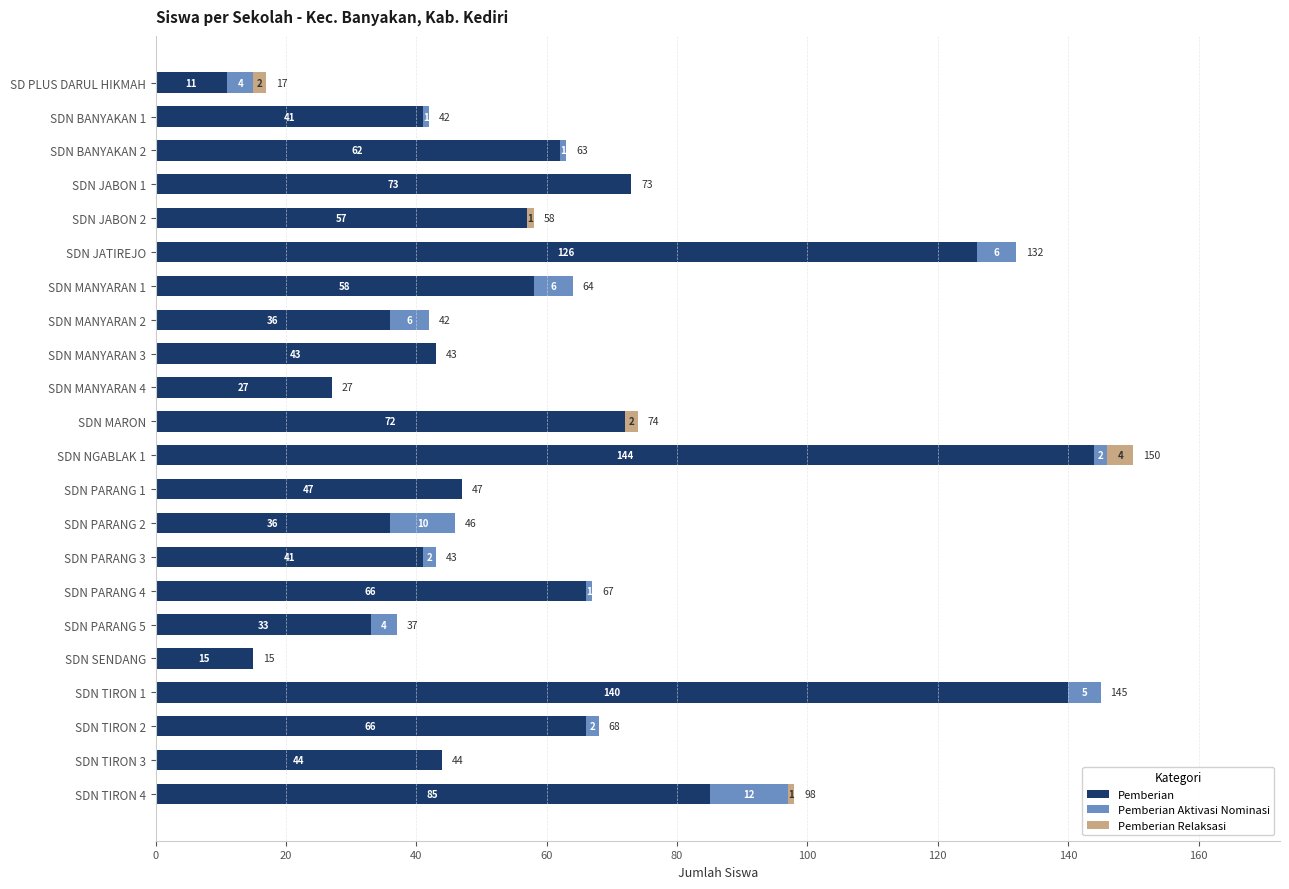

Where is Pemberian nearest to the value 77?

SDN JABON 1